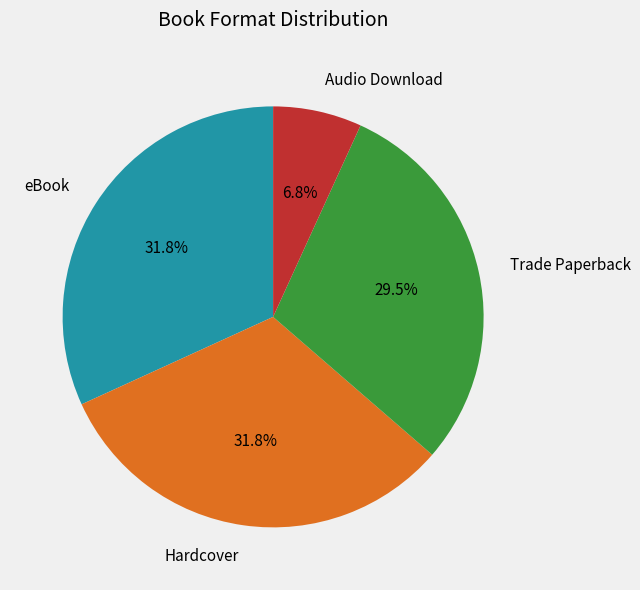

Is eBook the majority of the pie?

No